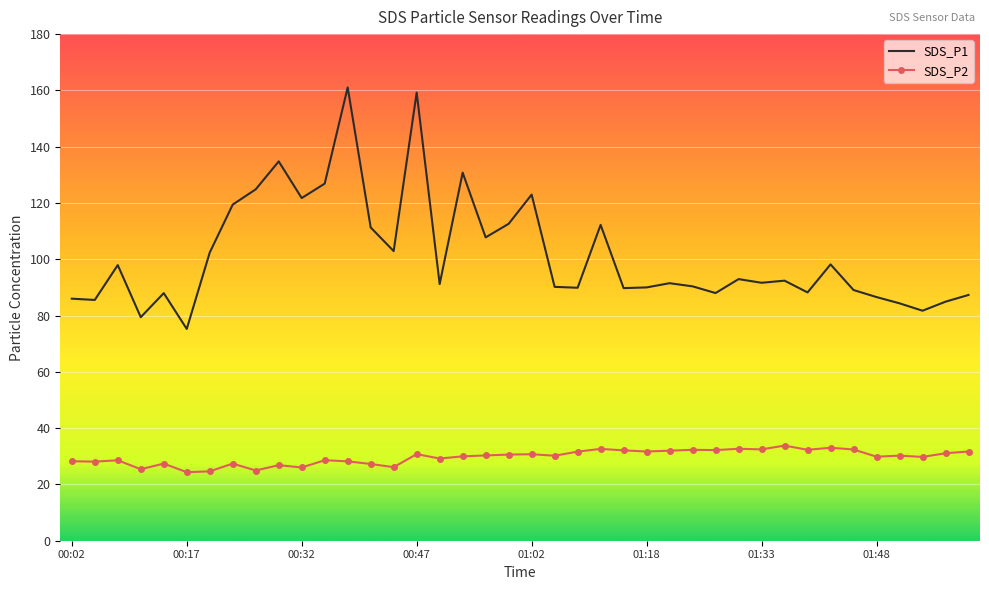

True or false: SDS_P1 and SDS_P2 intersect in this chart.

False